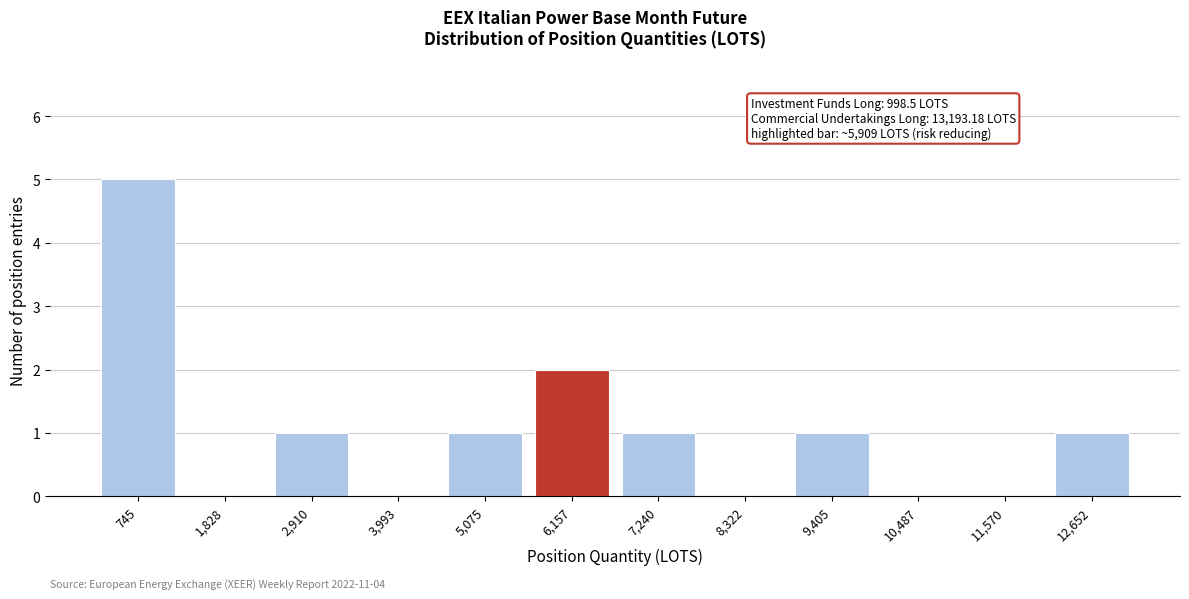

Which range on the x-axis has the tallest bar?

200 to 1200